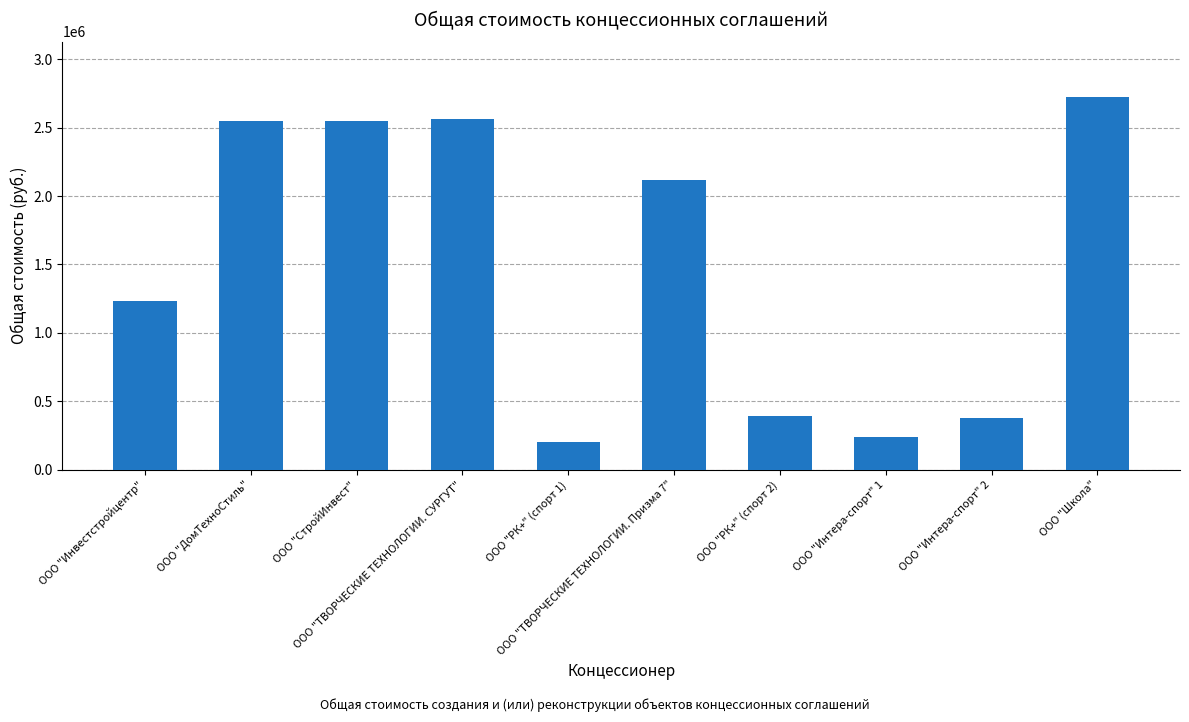

What is the minimum value shown in the chart?

204000.0